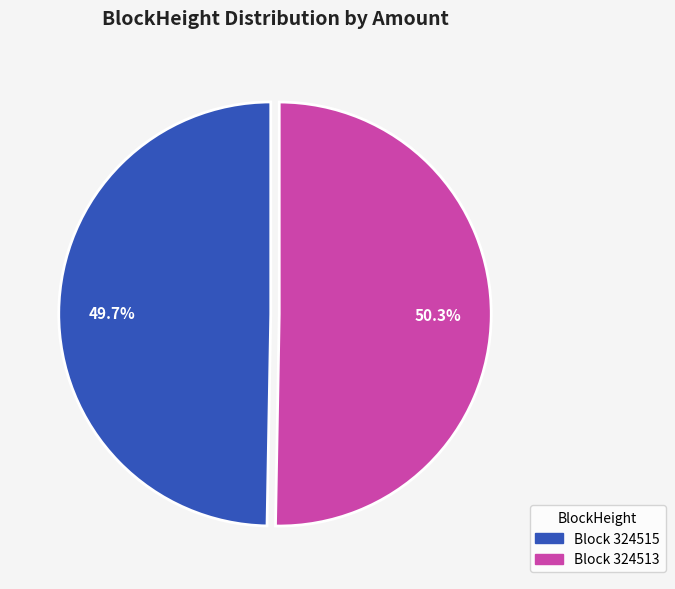

Is there a majority slice in this chart?

Yes